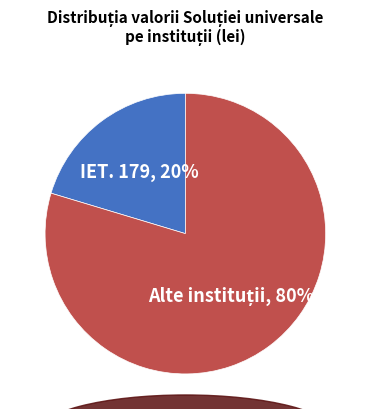

Does any single category account for the majority?

Yes